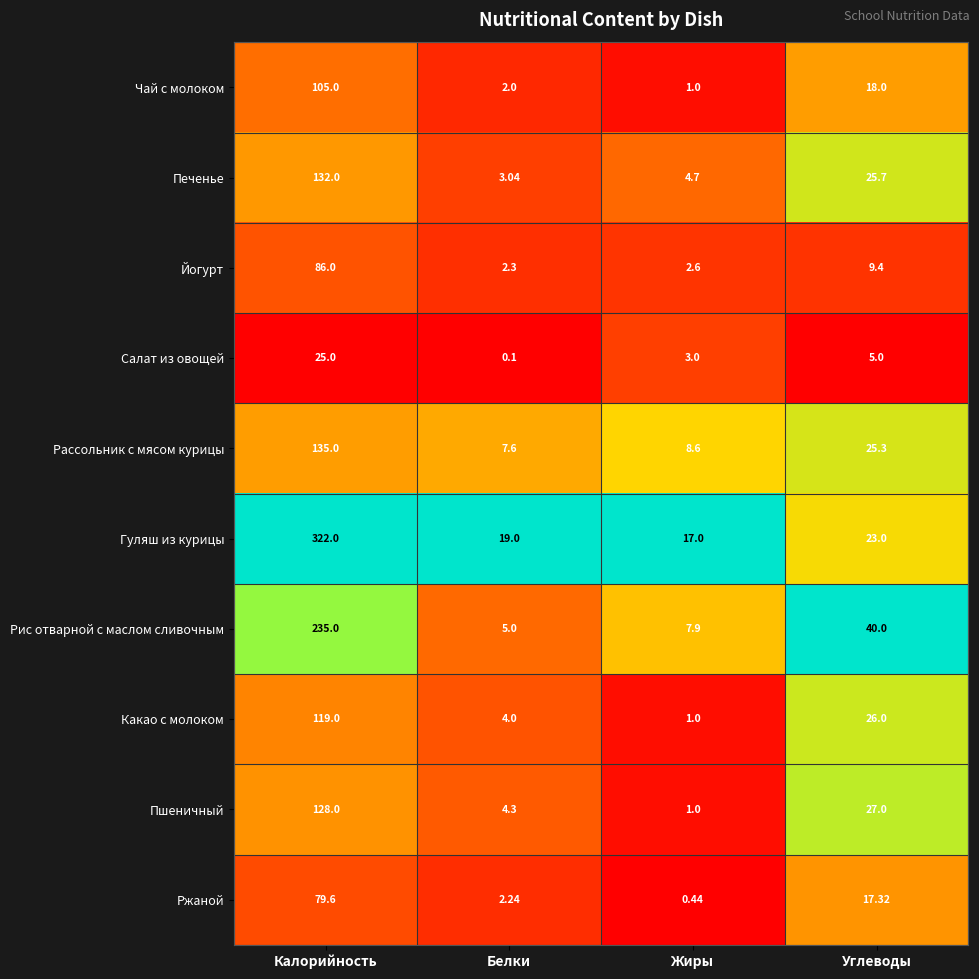

List the series in order of their peak value, lowest first.

Салат из овощей, Ржаной, Йогурт, Чай с молоком, Какао с молоком, Пшеничный, Печенье, Рассольник с мясом курицы, Рис отварной с маслом сливочным, Гуляш из курицы